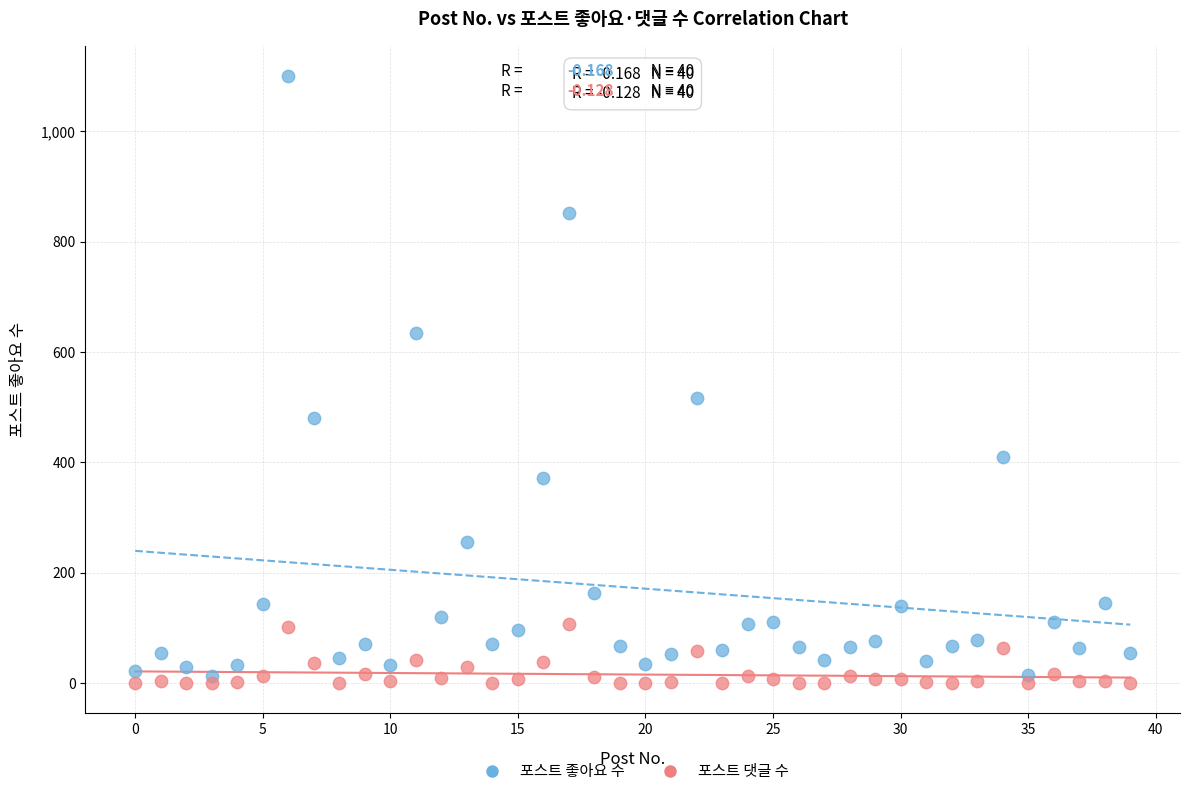

Which series reaches the maximum Y coordinate?

포스트 좋아요 수